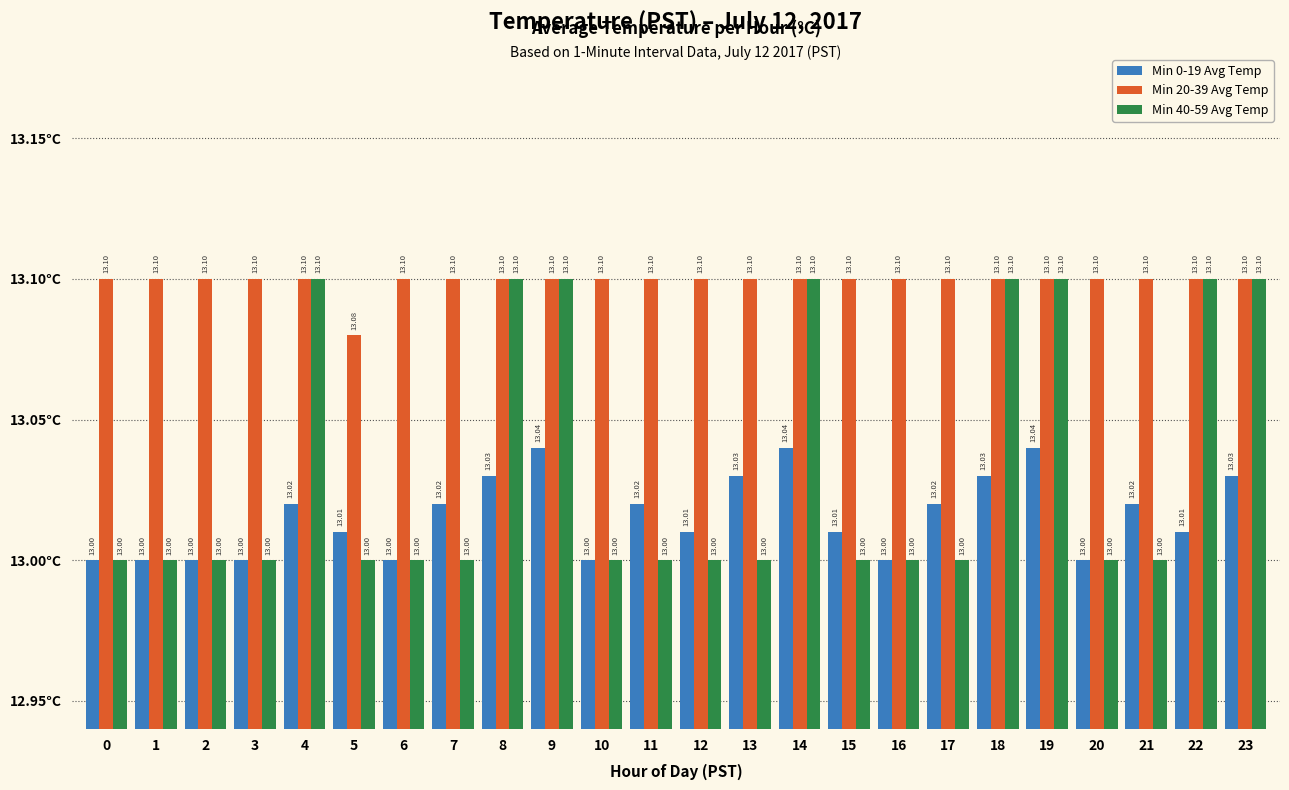

Count the Min 20-39 Avg Temp values in the range 13 to 14.

24